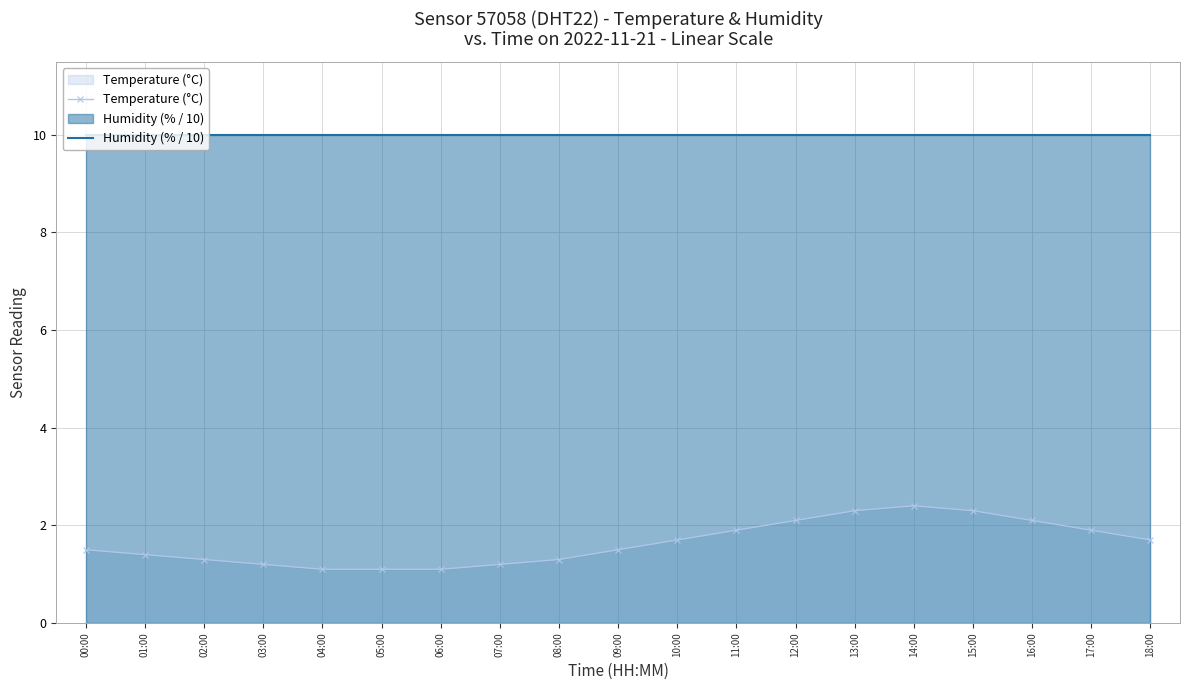

What are all the series names shown in the legend?

Temperature (°C), Humidity (% / 10)